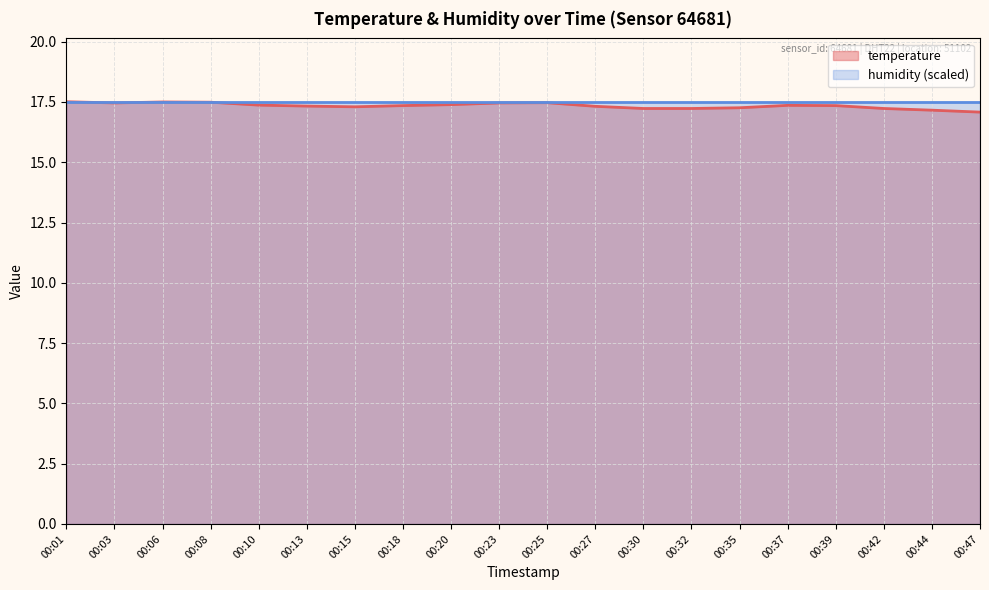

True or false: the data shows 27.3 at 00:03.

False